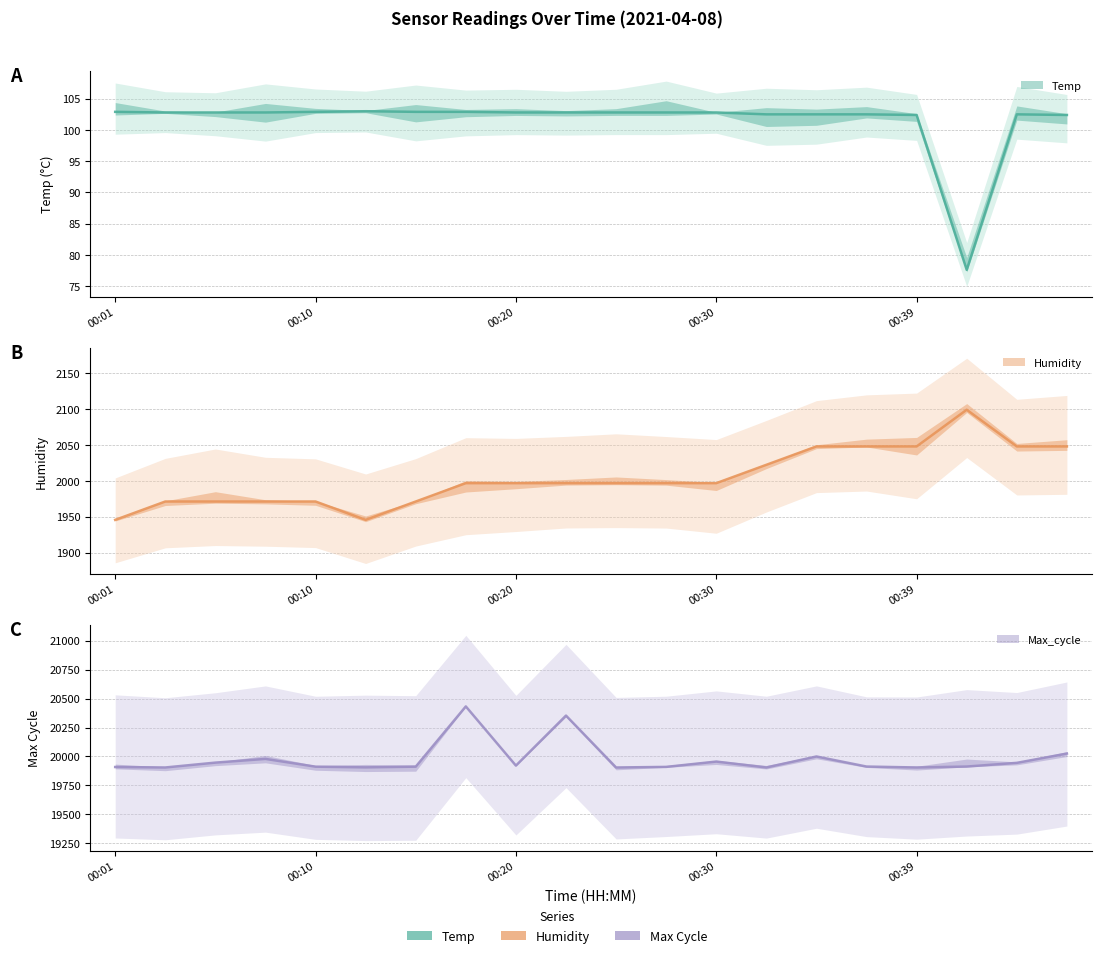

True or false: Max_cycle and Humidity intersect in this chart.

False